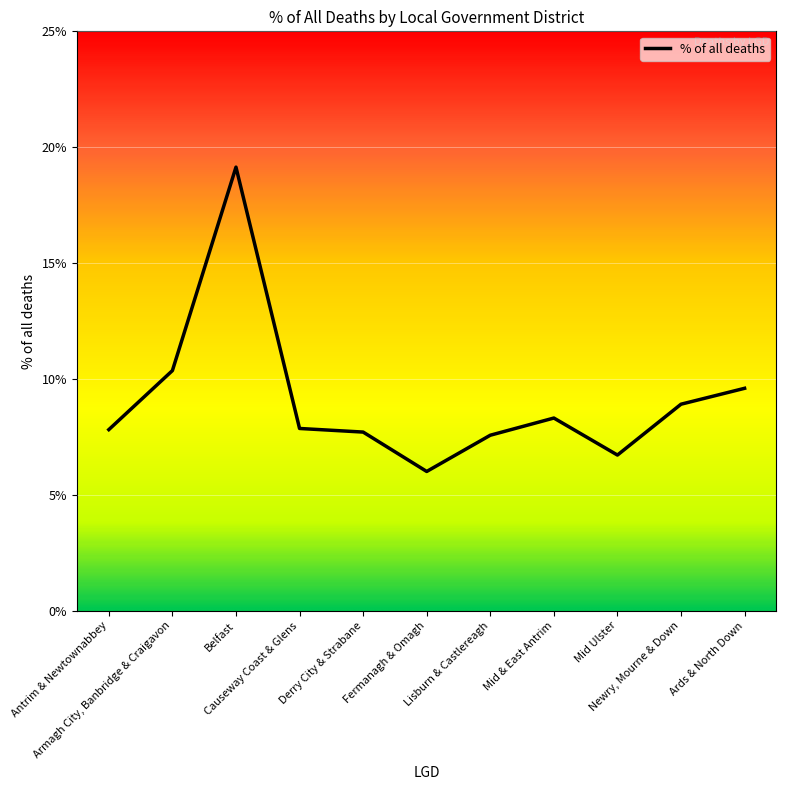

Rank the categories by value from lowest to highest.

Fermanagh & Omagh, Mid Ulster, Lisburn & Castlereagh, Derry City & Strabane, Antrim & Newtownabbey, Causeway Coast & Glens, Mid & East Antrim, Newry, Mourne & Down, Ards & North Down, Armagh City, Banbridge & Craigavon, Belfast